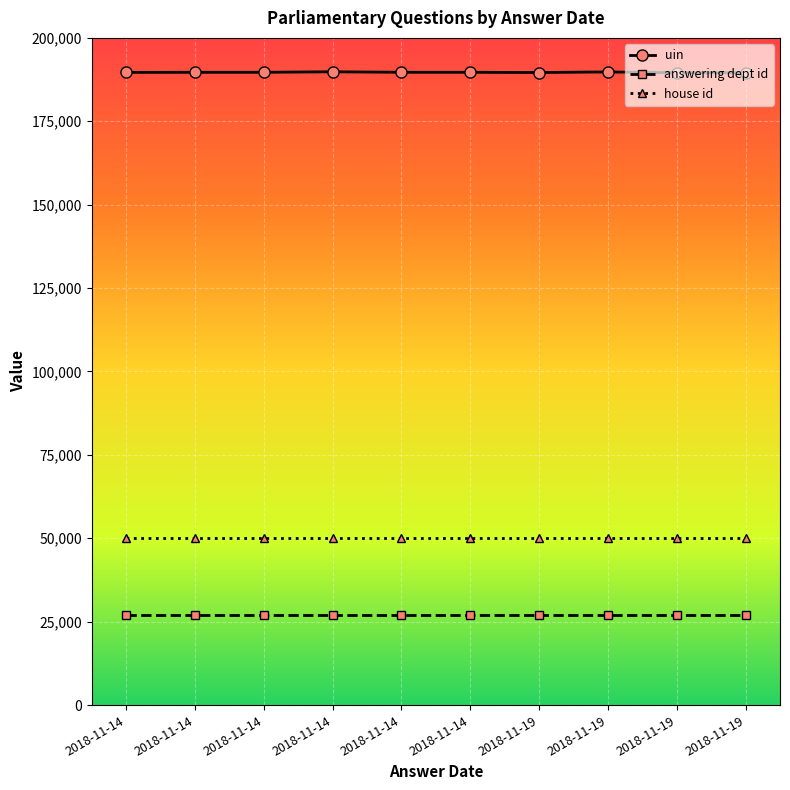

How many data points does each series have?

10